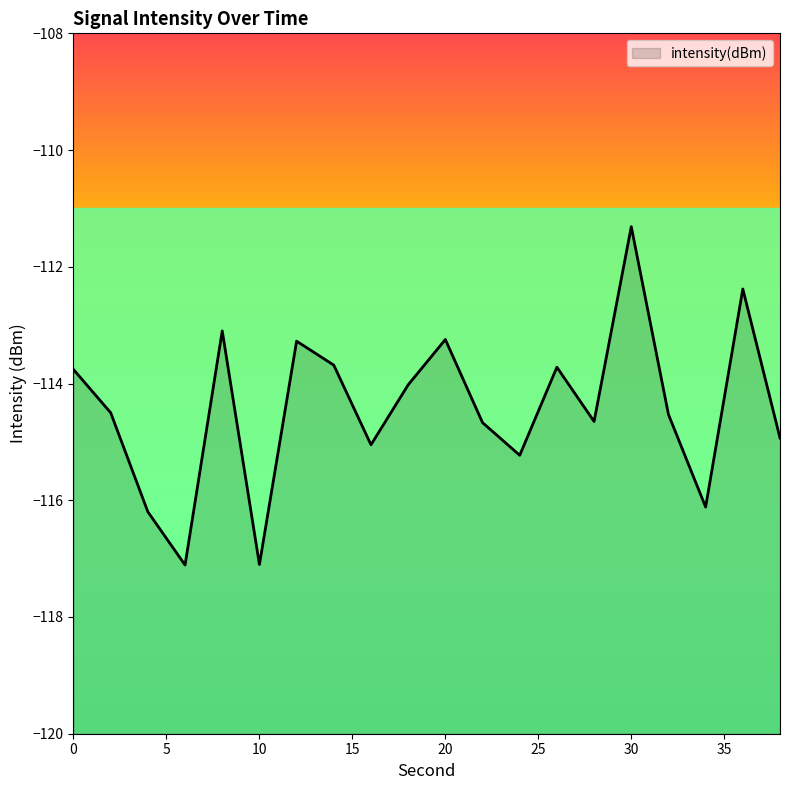

List the labels in order of value, smallest first.

6, 10, 4, 34, 24, 16, 38, 22, 28, 32, 2, 18, 0, 26, 14, 12, 20, 8, 36, 30